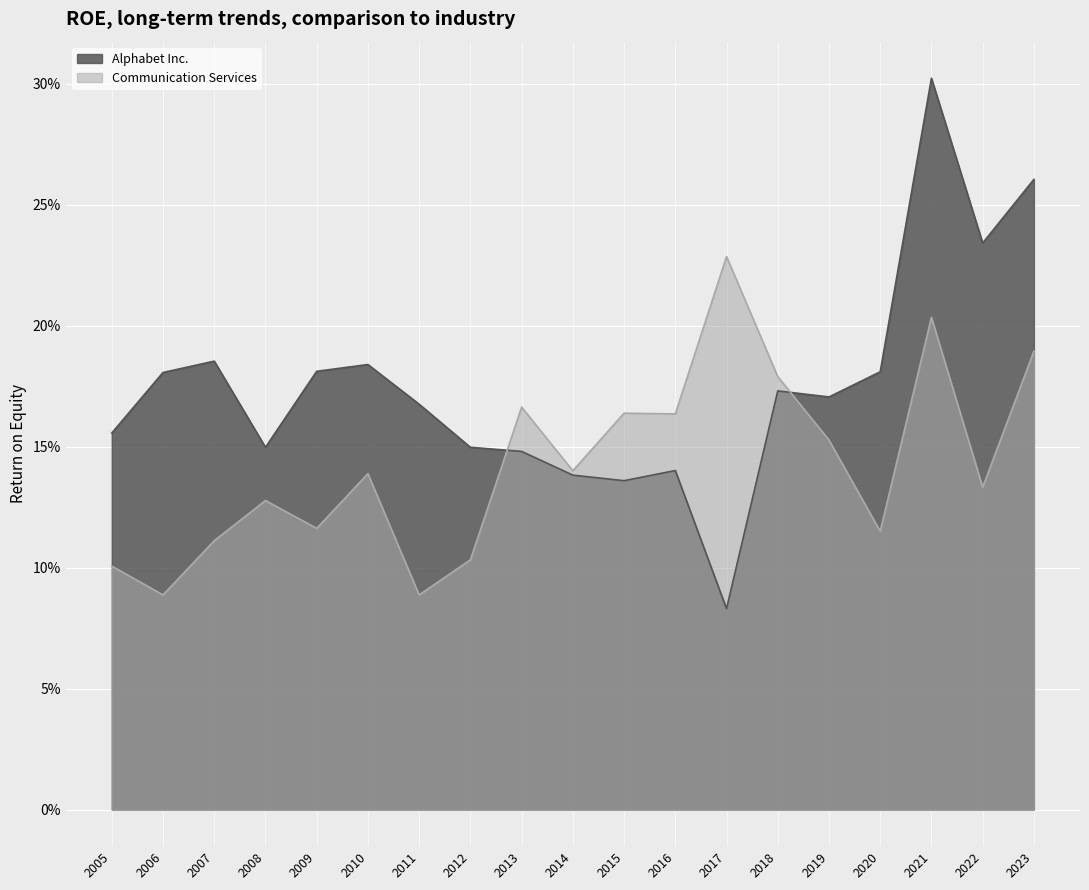

After their last crossing, which series has the higher values: Alphabet Inc. or Communication Services?

Alphabet Inc.